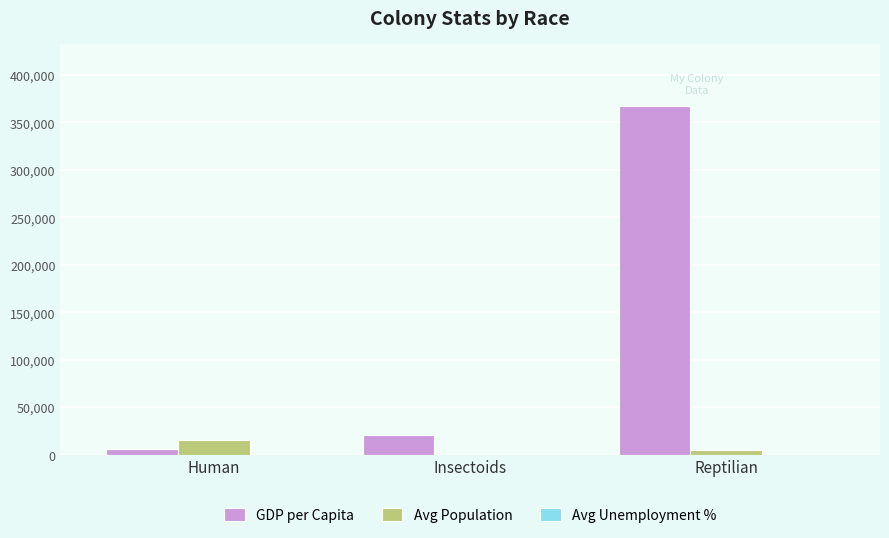

At which label is GDP per Capita closest to 186721?

Insectoids